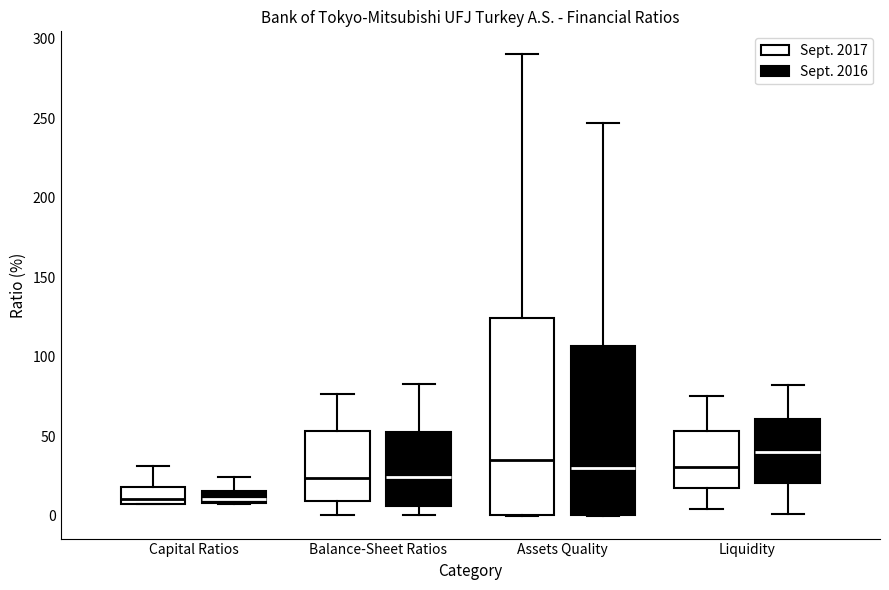

Comparing the boxes themselves (not the whiskers), which one is the tallest?

Assets Quality (Sept. 2017)